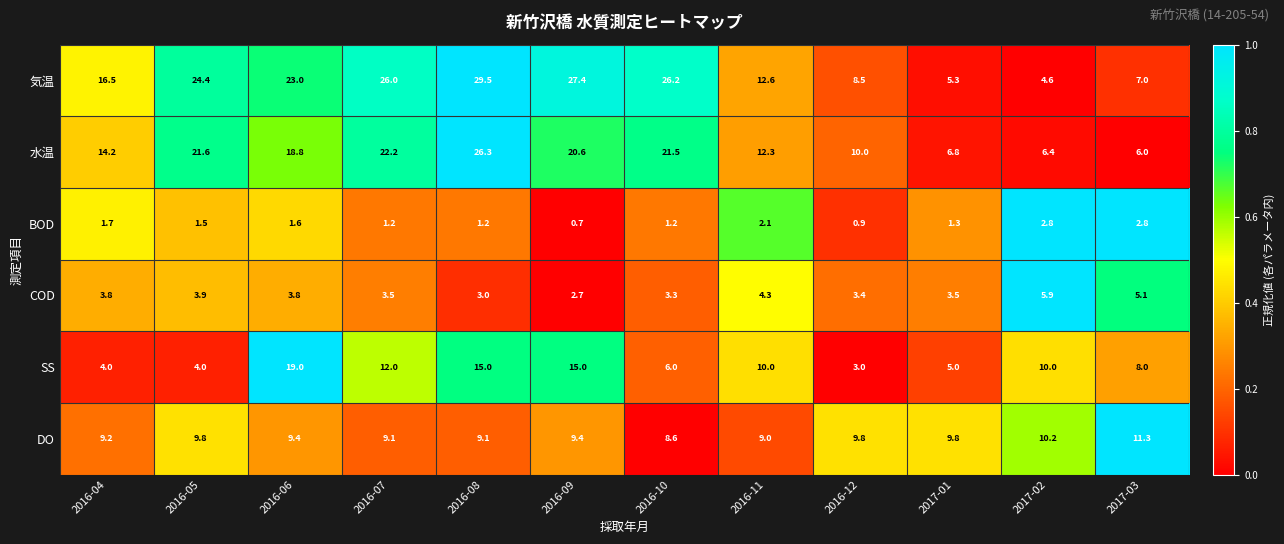

Count the number of categories in the chart.

12